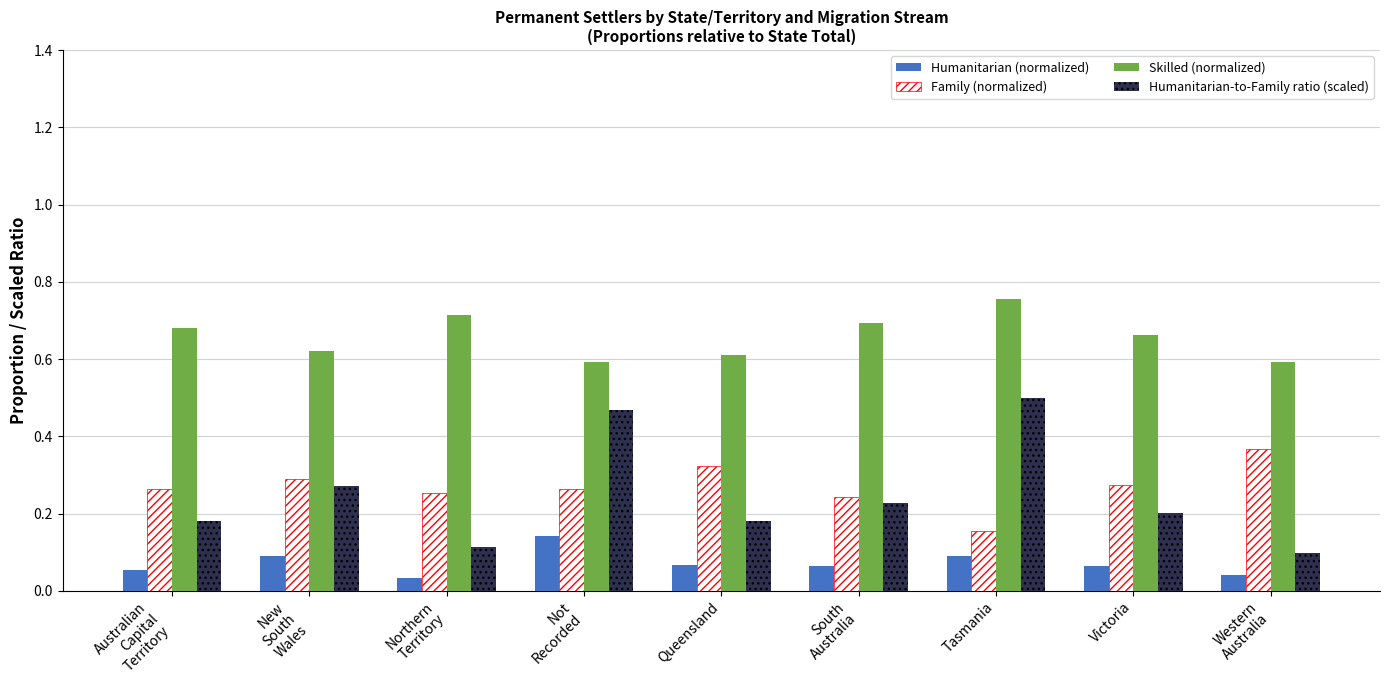

Which series has the largest total across all categories?

Skilled (normalized)